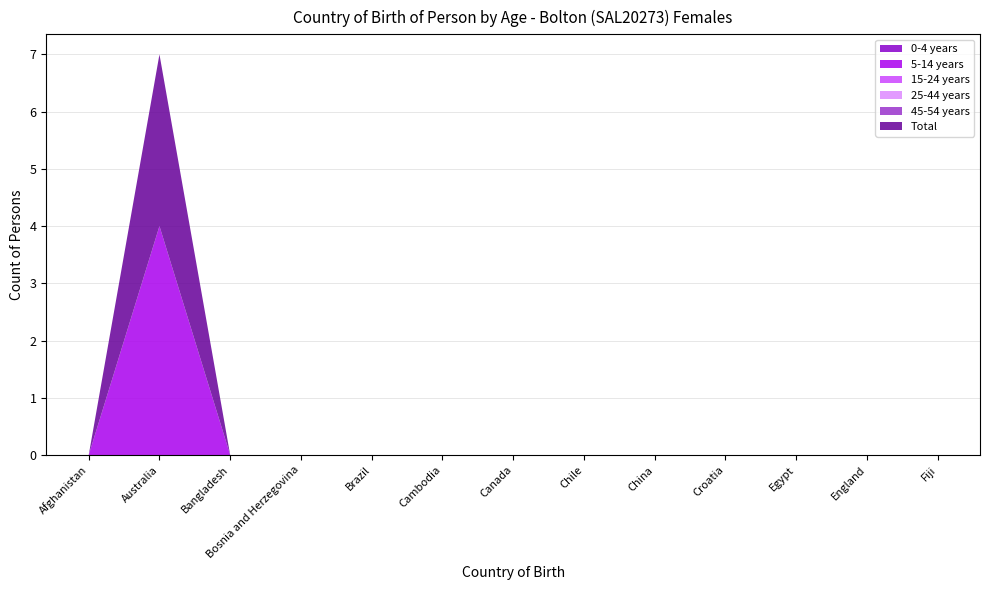

Reading right to left, list all the values displayed in this chart.

0-4 years: 0	0	0	0	0	0	0	0	0	0	0	0	0
5-14 years: 0	0	0	0	0	0	0	0	0	0	0	4	0
15-24 years: 0	0	0	0	0	0	0	0	0	0	0	0	0
25-44 years: 0	0	0	0	0	0	0	0	0	0	0	0	0
45-54 years: 0	0	0	0	0	0	0	0	0	0	0	0	0
Total: 0	0	0	0	0	0	0	0	0	0	0	3	0